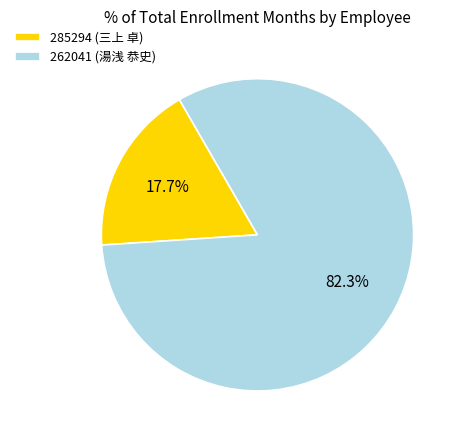

To the nearest percent, what is the combined percentage of 262041 (湯浅 恭史) and 285294 (三上 卓)?

100%